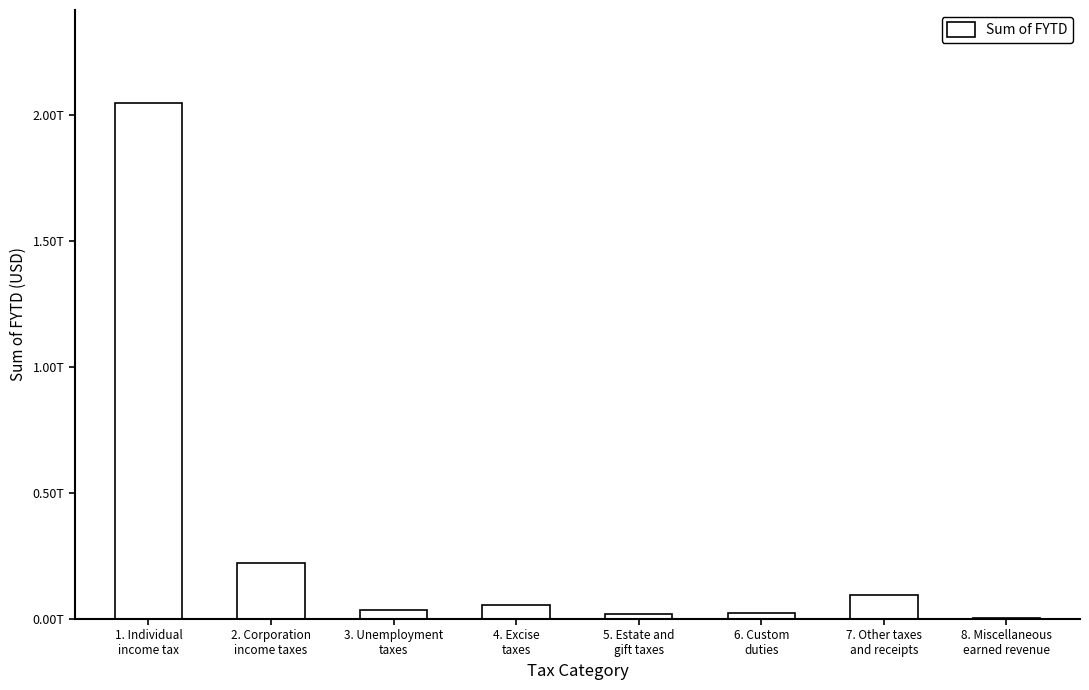

What is the difference between the values at 8. Miscellaneous
earned revenue and 7. Other taxes
and receipts?

93725640719.7